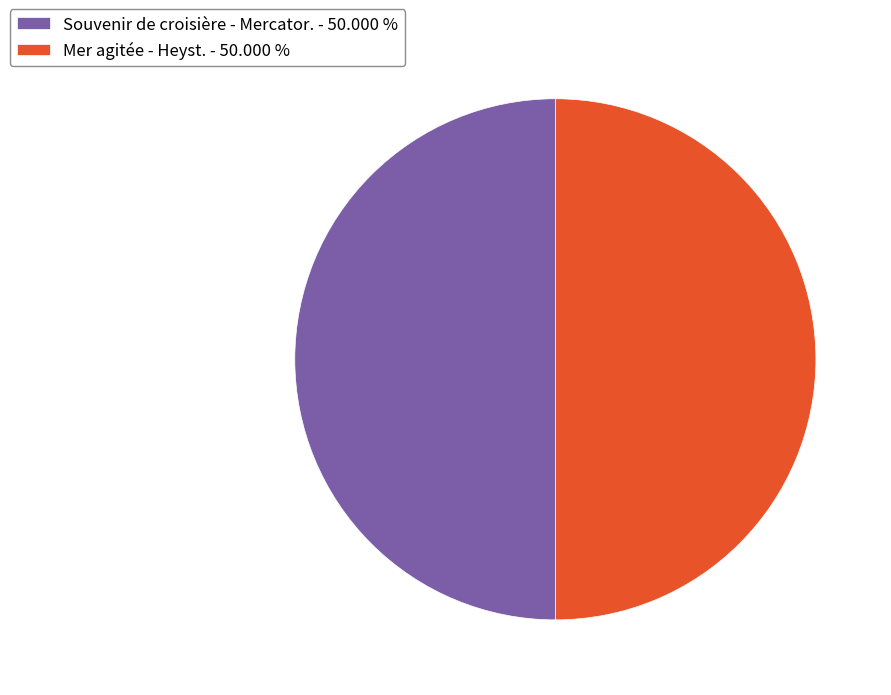

Combined, do Mer agitée - Heyst. - 50.000 % and Souvenir de croisière - Mercator. - 50.000 % account for over 50%?

Yes